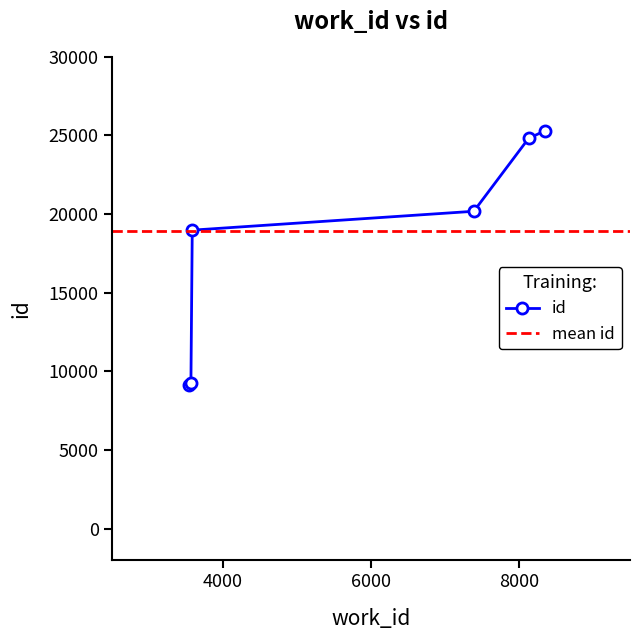

Does the chart have visible grid lines?

No